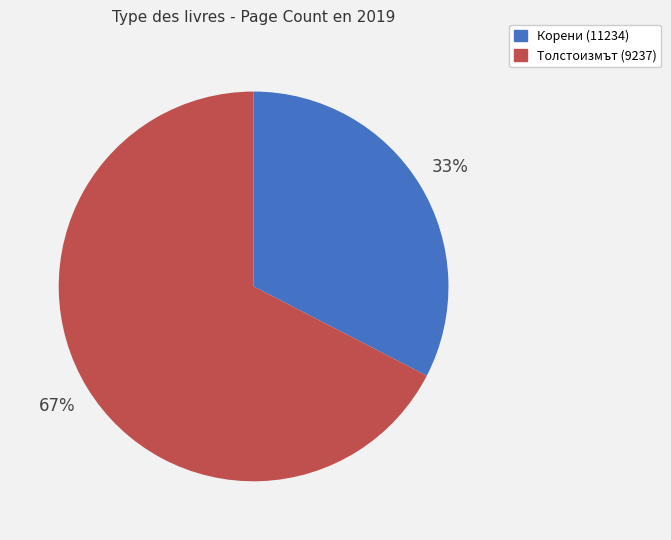

Is there a majority slice in this chart?

Yes